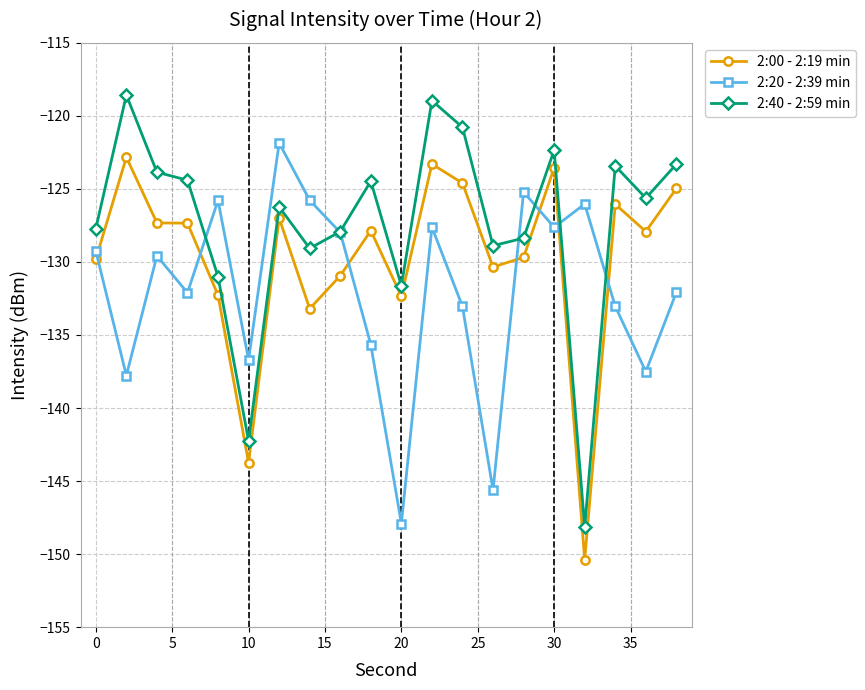

What is the minimum value shown in the chart?

-150.4